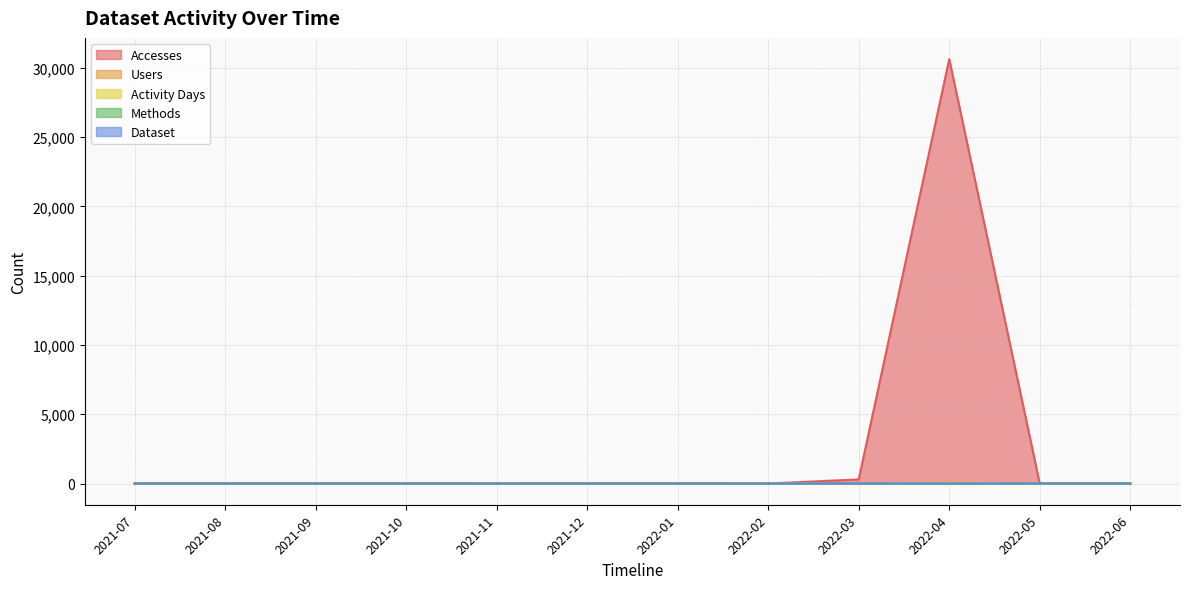

What are all the series names shown in the legend?

Accesses, Users, Activity Days, Methods, Dataset